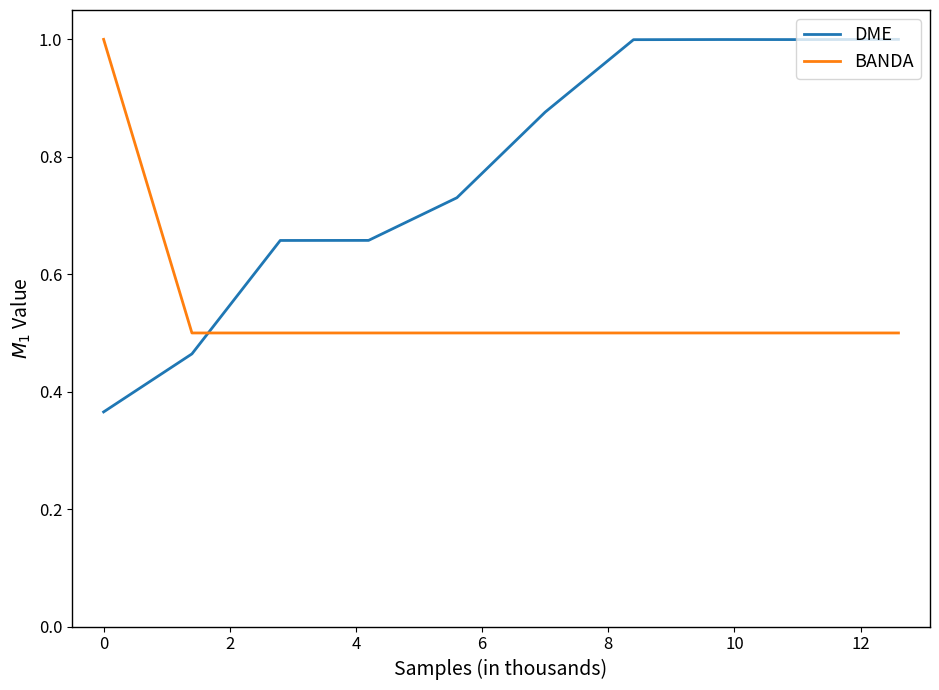

List the series in order of their overall mean, highest first.

DME, BANDA